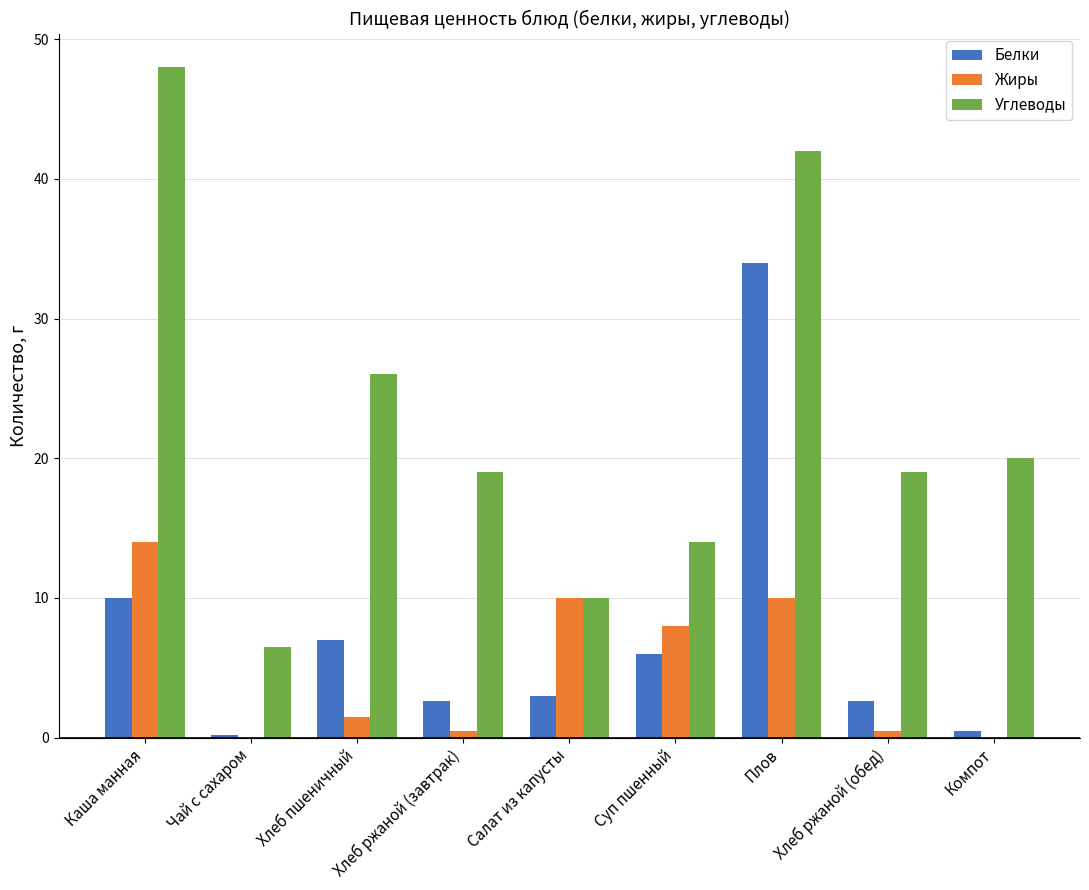

Which series changed the most between Чай с сахаром and Хлеб ржаной (завтрак)?

Углеводы